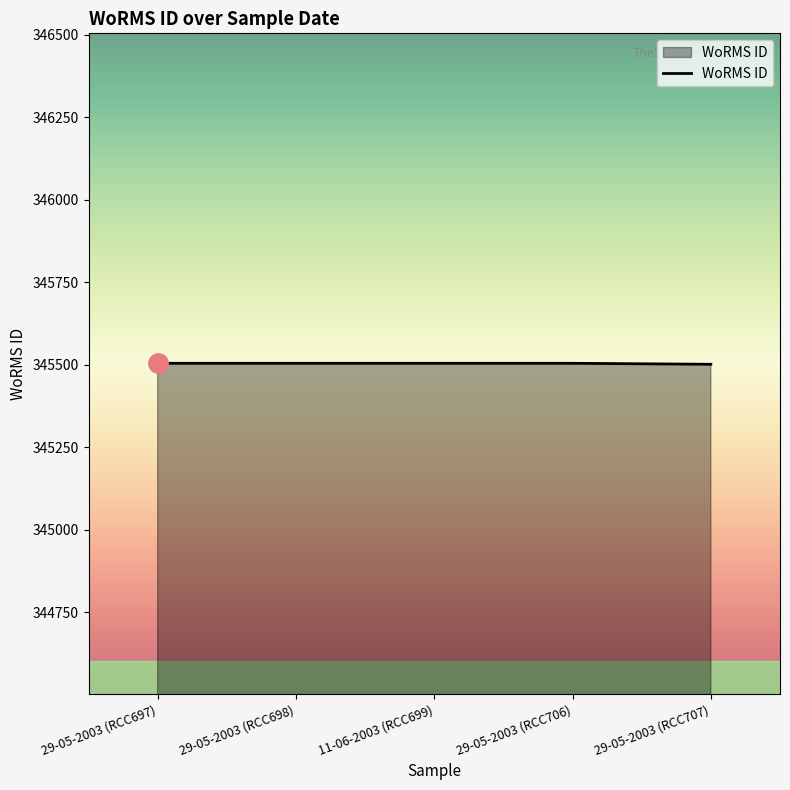

What is the ratio of the value at 29-05-2003 (RCC697) to the value at 11-06-2003 (RCC699)?

1.0